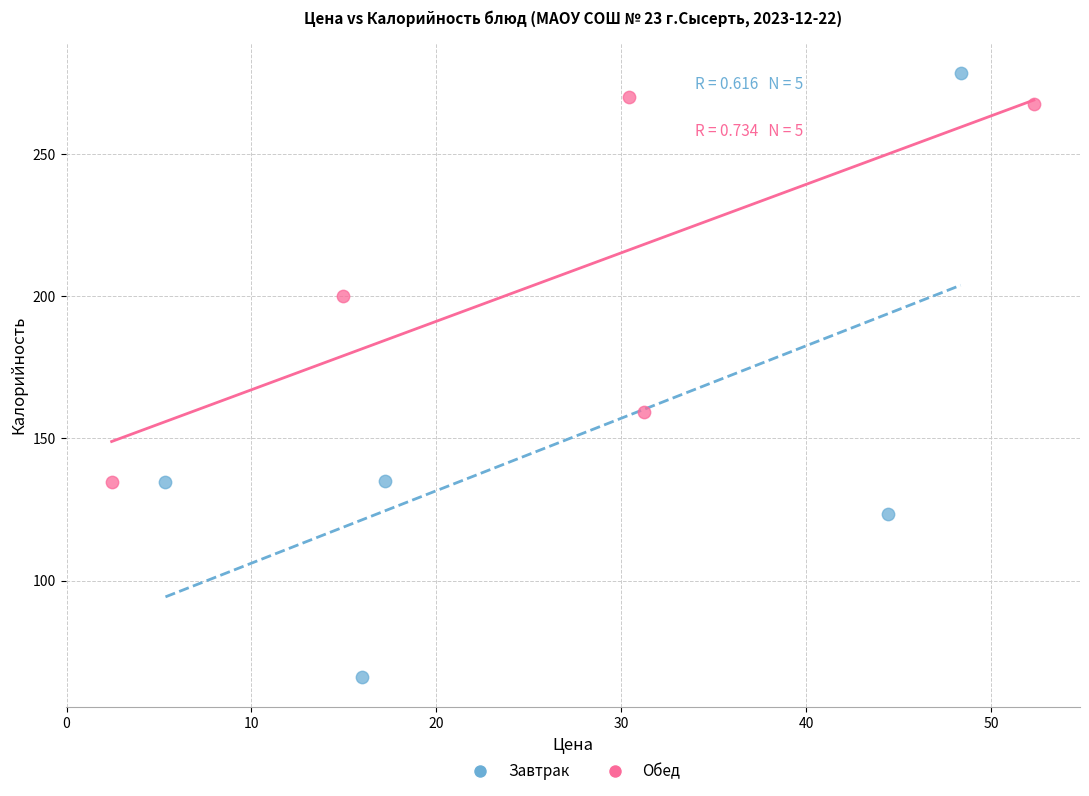

Which series contains the lowest Y value?

Завтрак